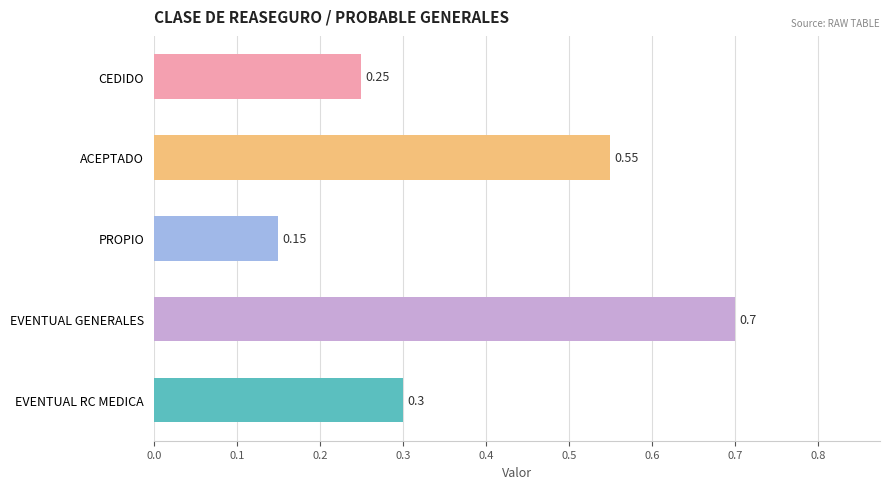

How many values are between 0 and 1?

5